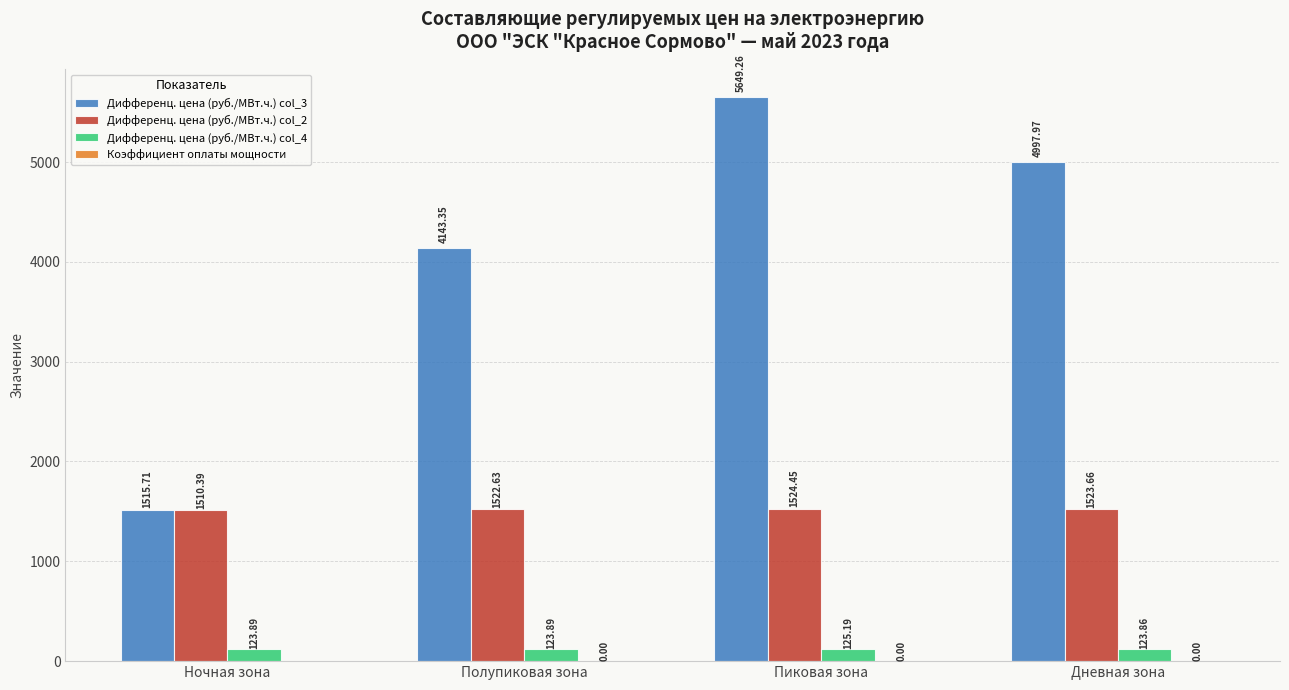

What is the spread (max minus min) of values at Ночная зона?

1515.7